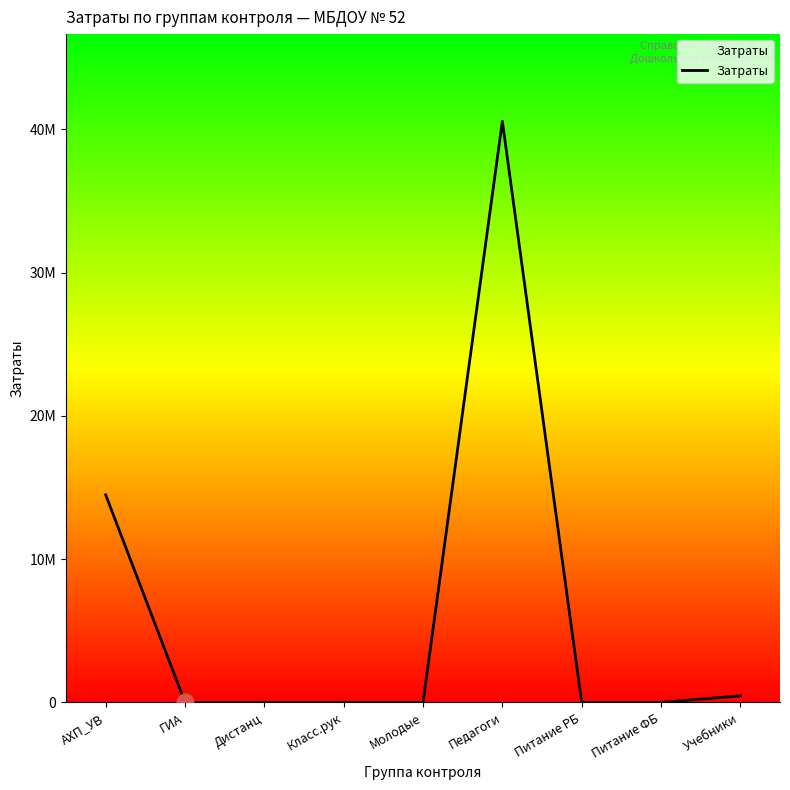

Rank the categories by value from highest to lowest.

Педагоги, АХП_УВ, Учебники, Молодые, ГИА, Дистанц, Класс.рук, Питание РБ, Питание ФБ